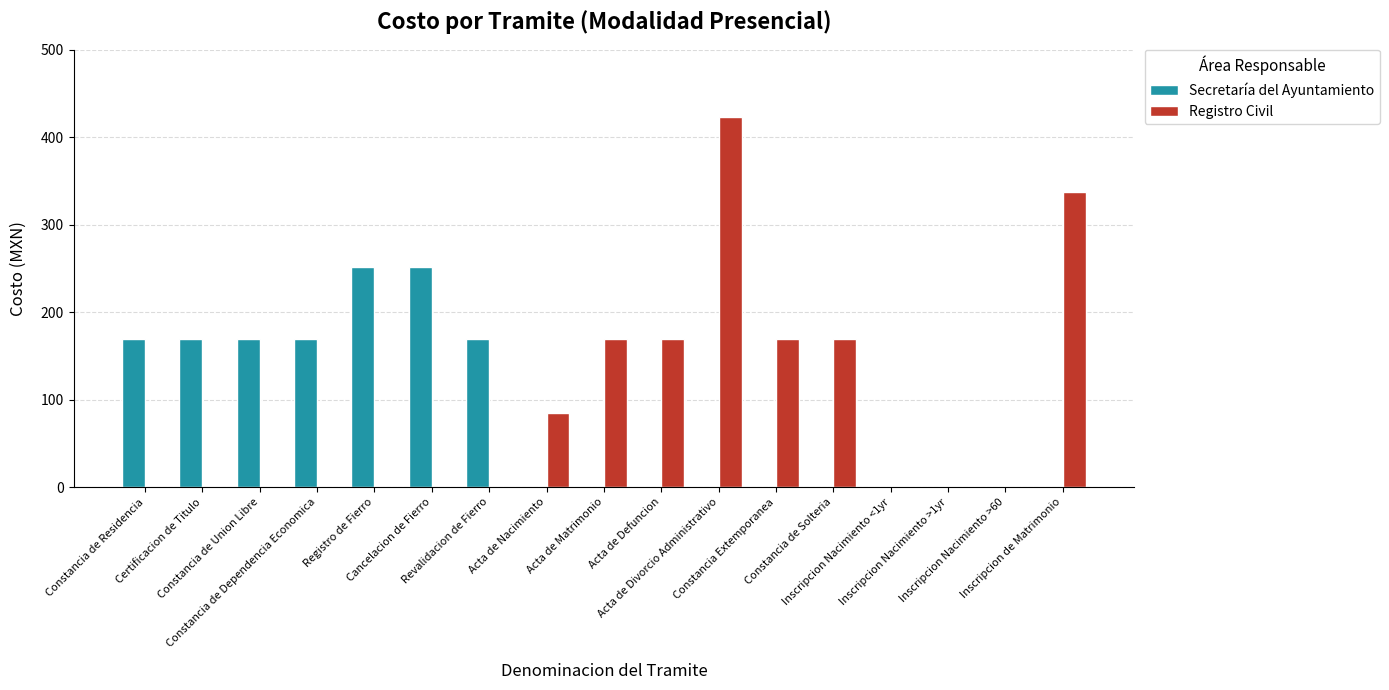

At which category is the sum across all series the highest?

Acta de Divorcio Administrativo